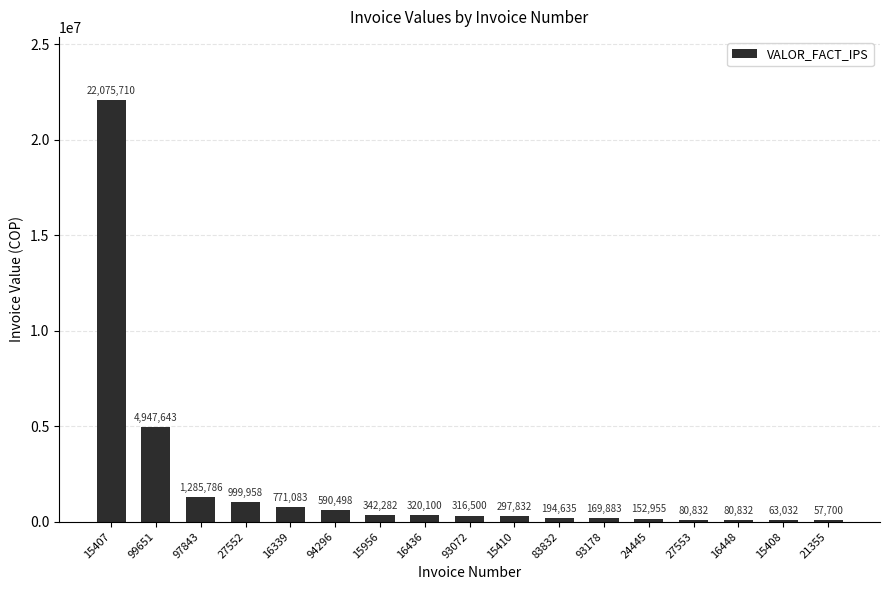

The chart shows a value of 771083 at 16339. True or false?

True